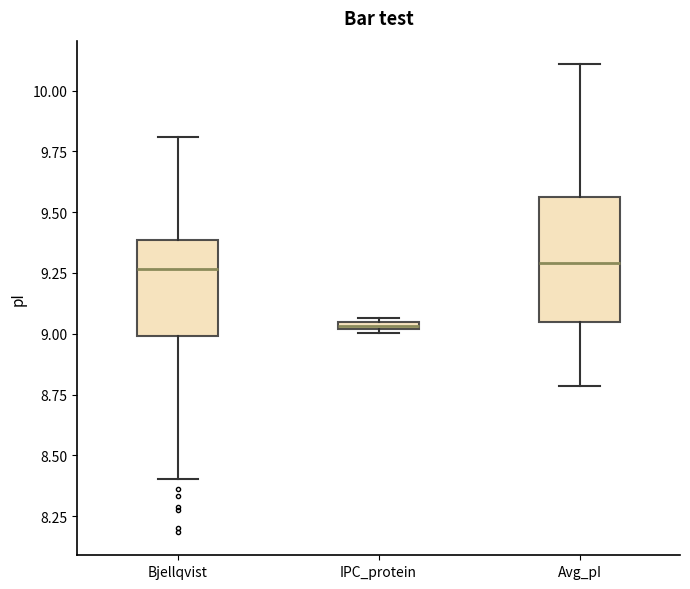

Which box is the tallest, from its lower edge to its upper edge?

Avg_pI